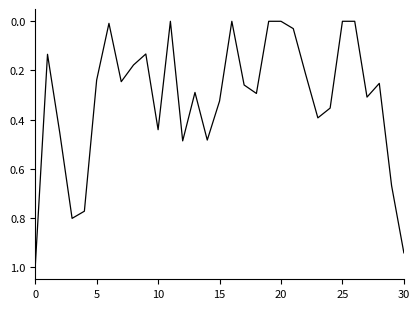

What is the difference between the maximum and minimum values?

1.0